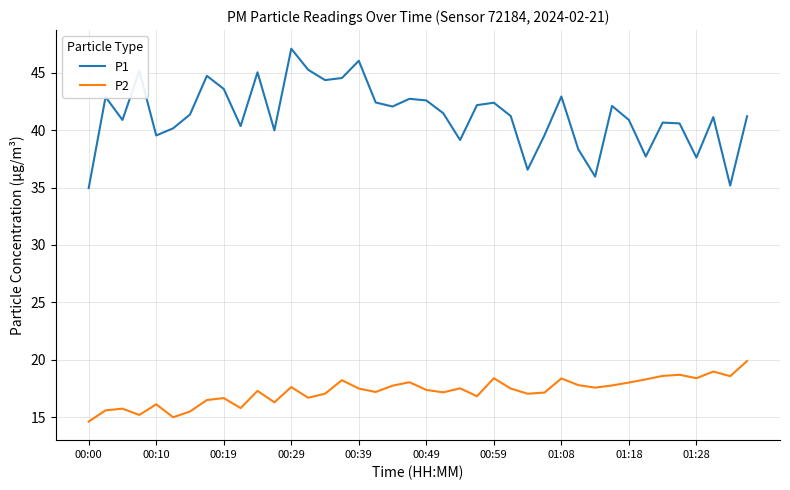

True or false: P2 and P1 cross at least once.

False